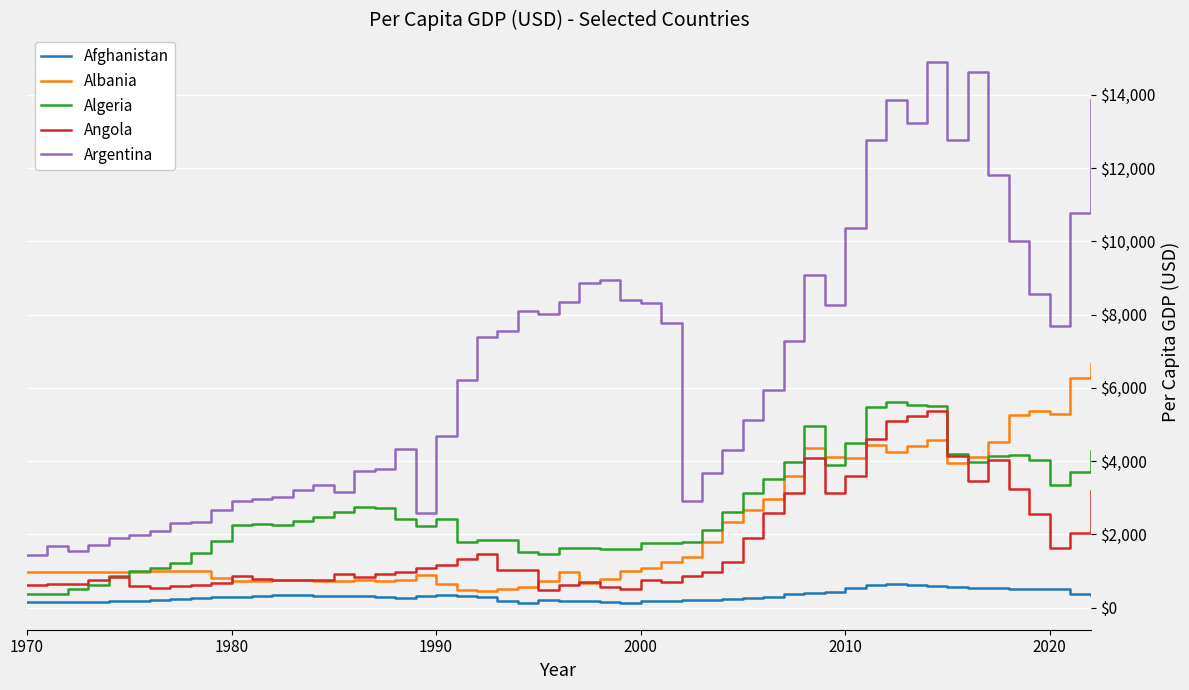

Which series has the largest range (max minus min)?

Argentina